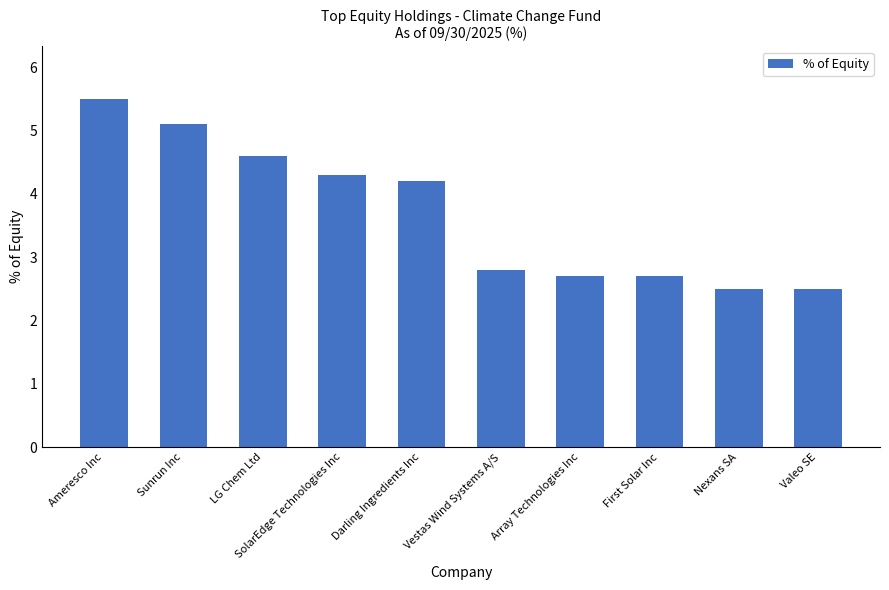

Which has a higher value, Ameresco Inc or Sunrun Inc?

Ameresco Inc